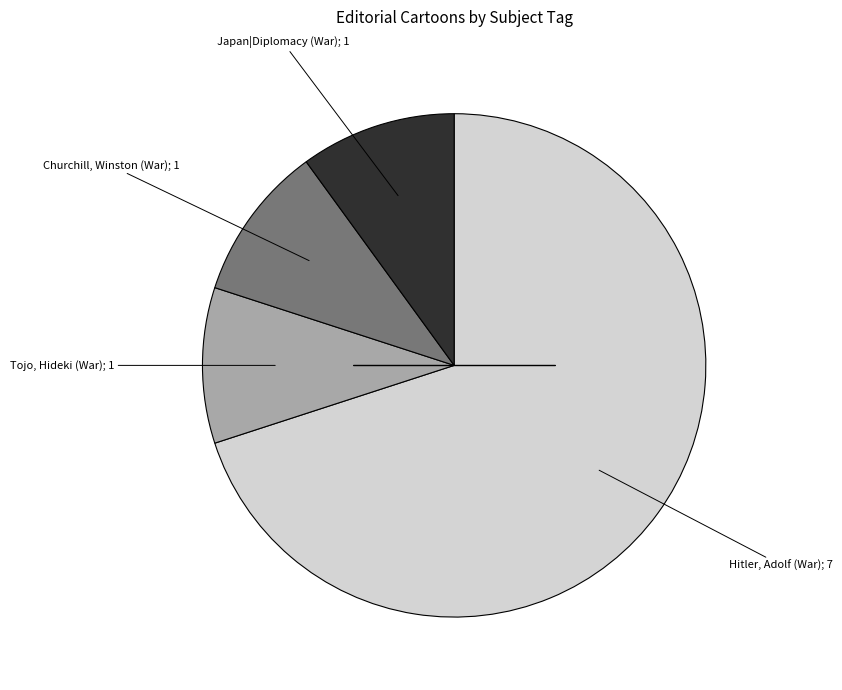

Does any single category account for the majority?

Yes